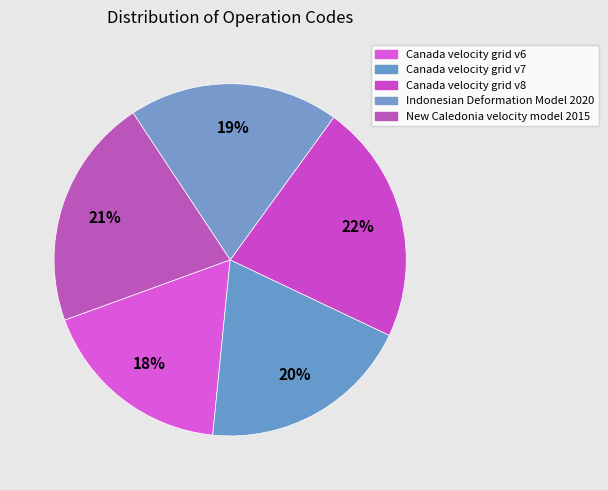

Is it true that New Caledonia velocity model 2015 is 21% of the pie?

True